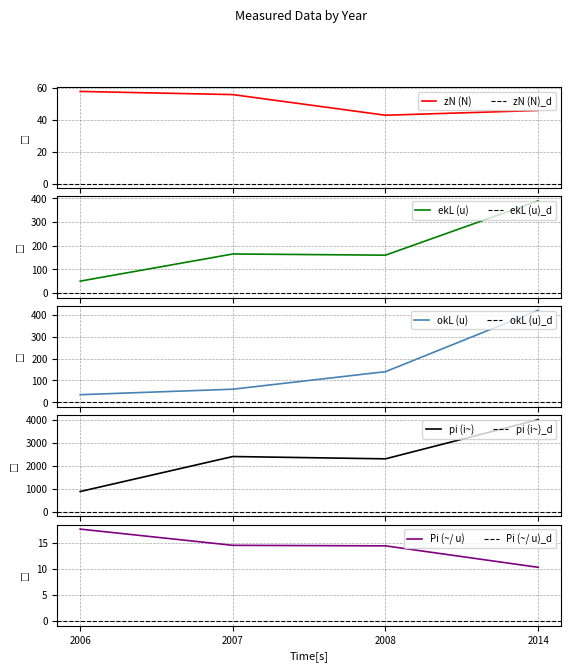

The pi (i~) series shows 1573.7 at 2006. True or false?

False